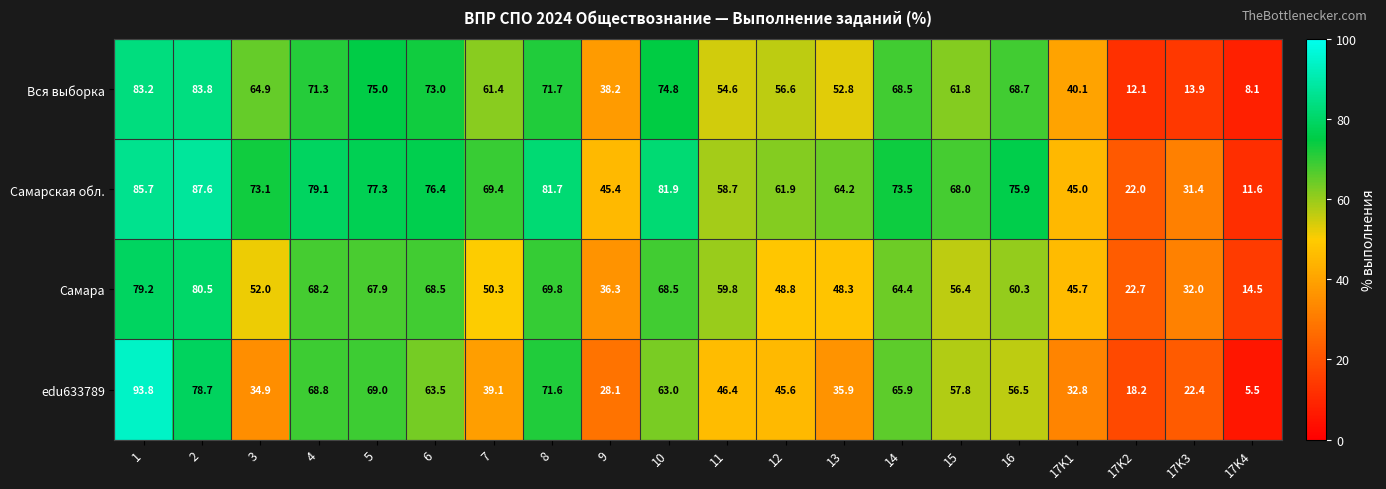

The value of Самара at 12 is 69.6. True or false?

False